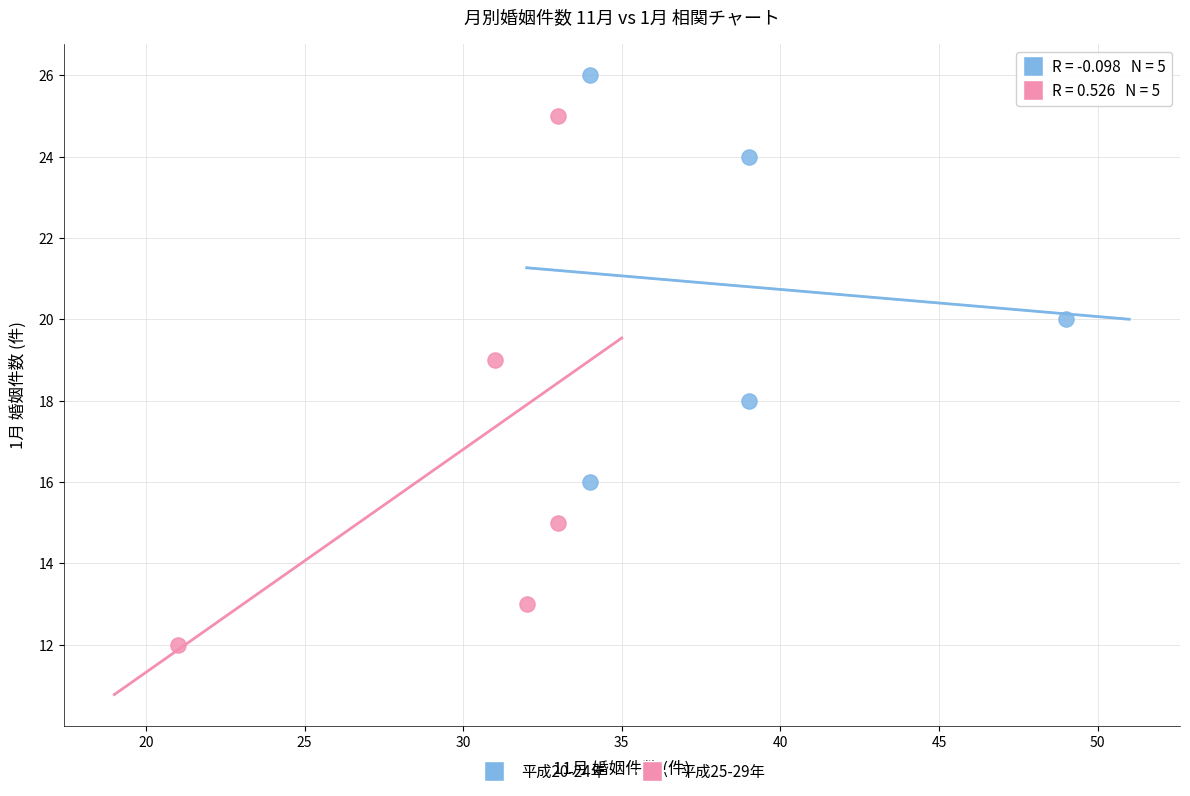

What are all the series names shown in the legend?

平成20-24年, 平成25-29年